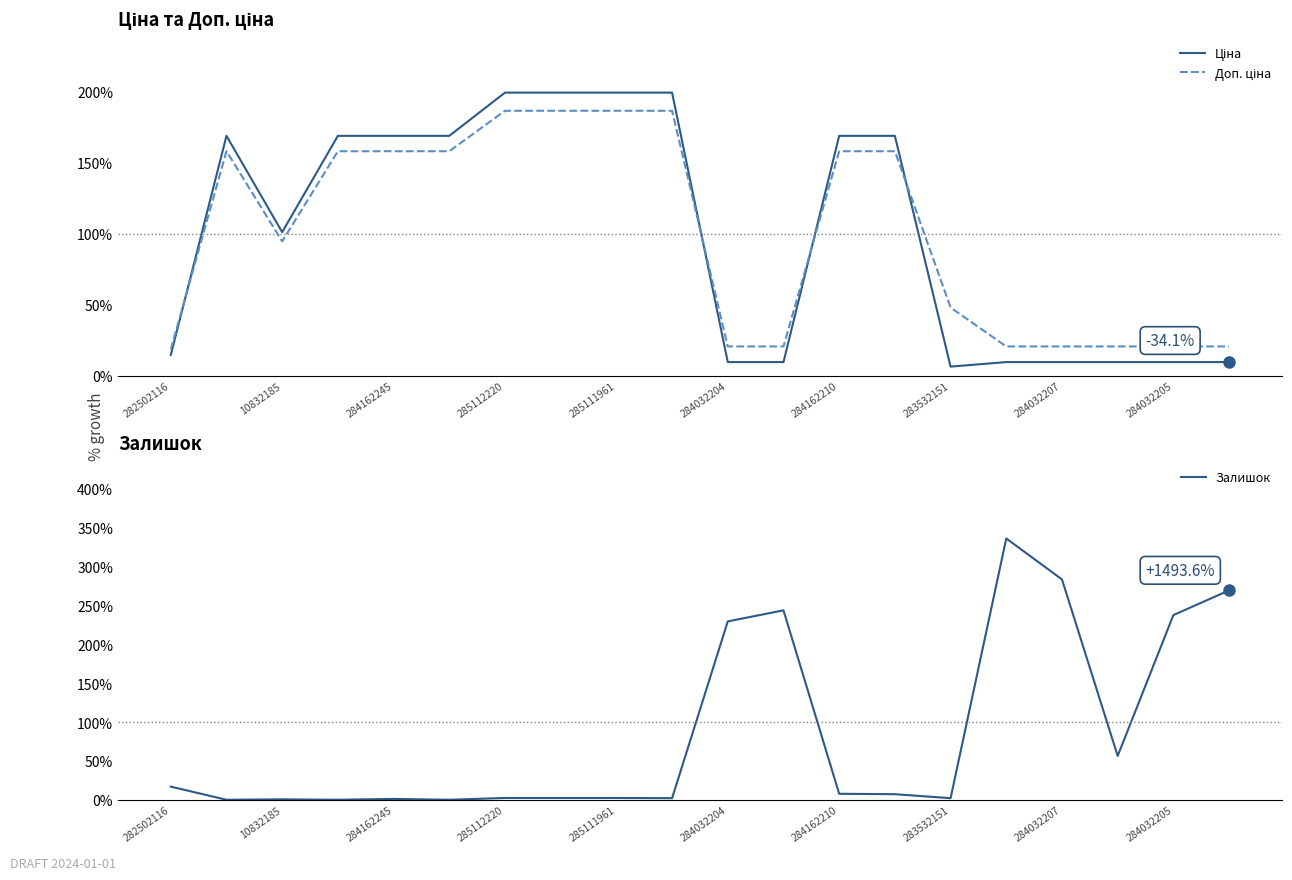

What is the minimum value for Доп. ціна?

18.5